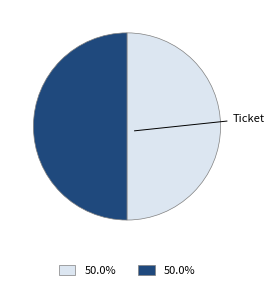

To the nearest percent, what is the combined percentage of Ticket and Vote?

100%